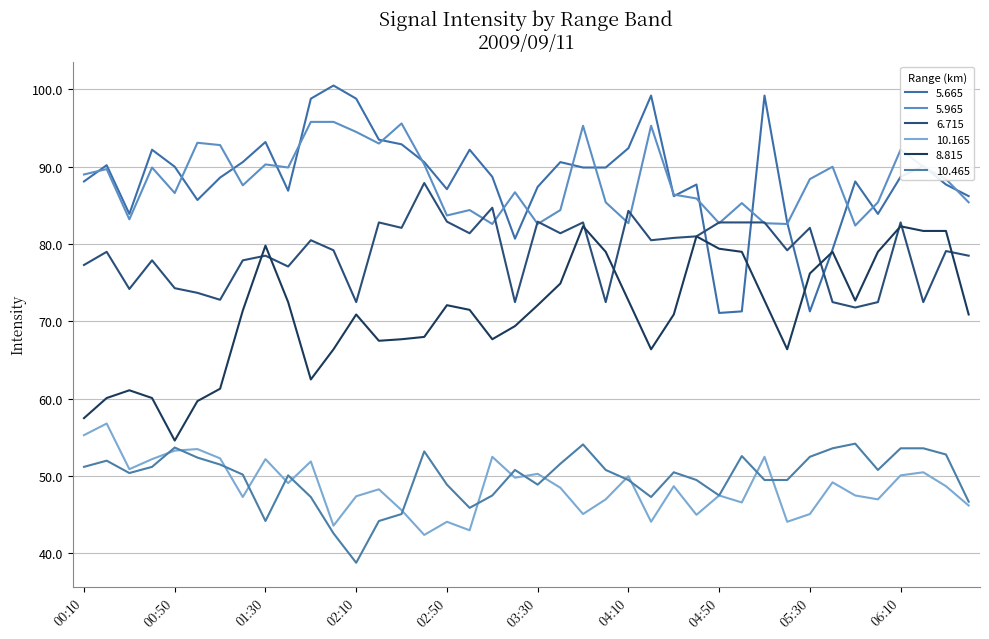

At which label does 5.665 reach its peak?

02:00